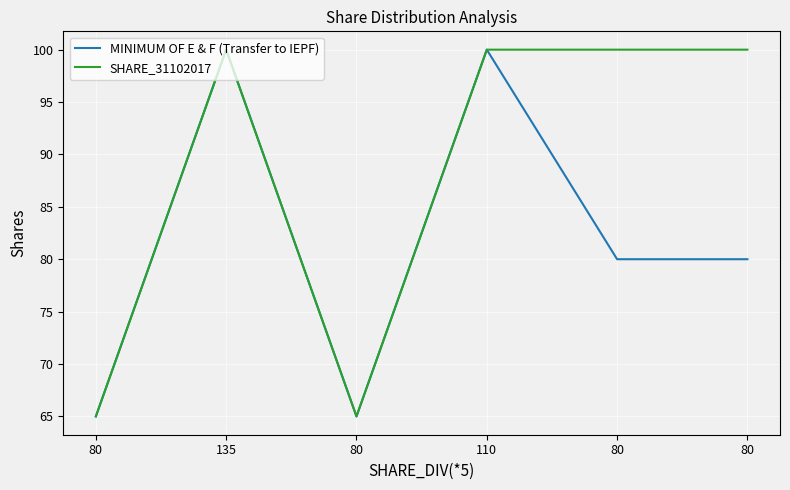

How many lines are shown in the chart?

2